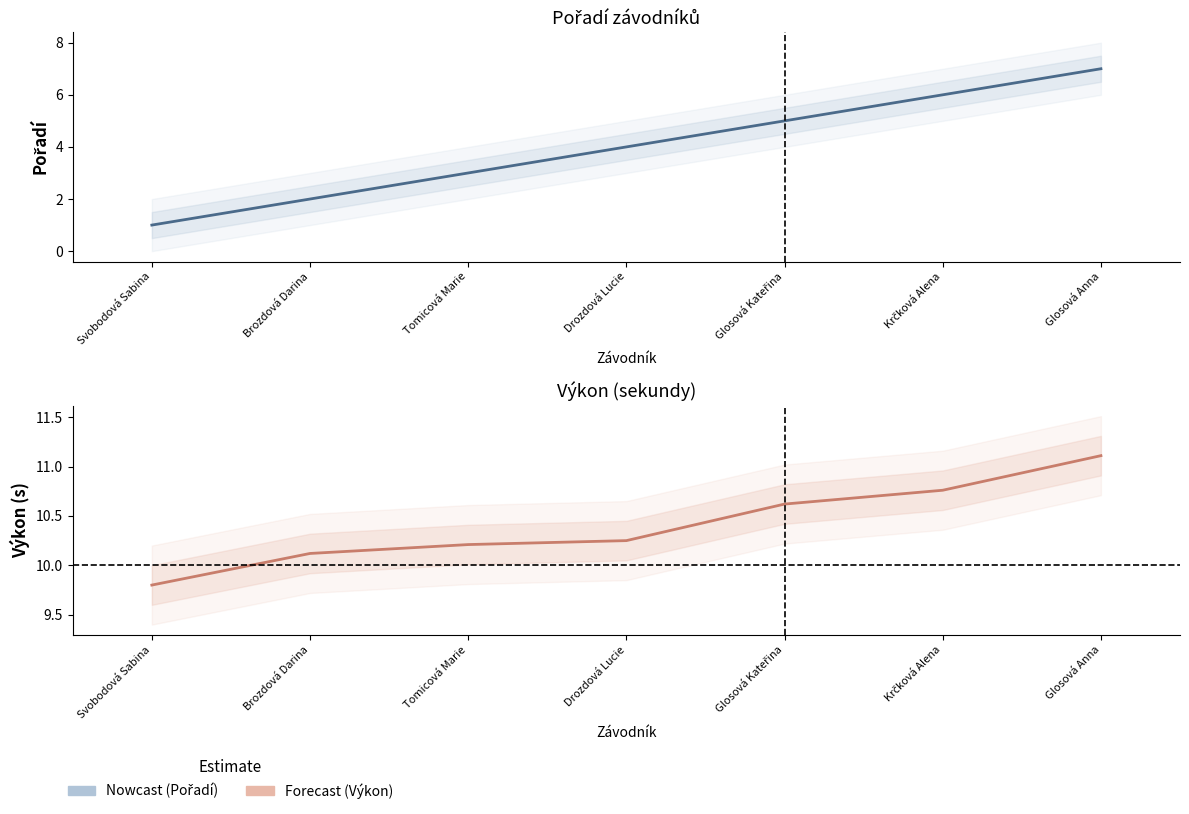

Which category has the highest value across all series?

Glosová Anna